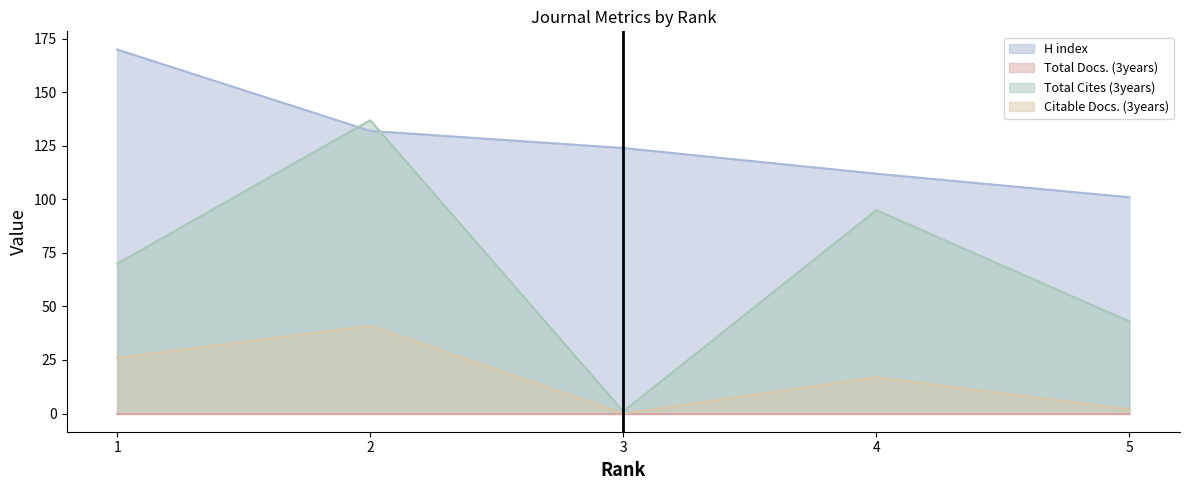

How many series are shown in this chart?

4